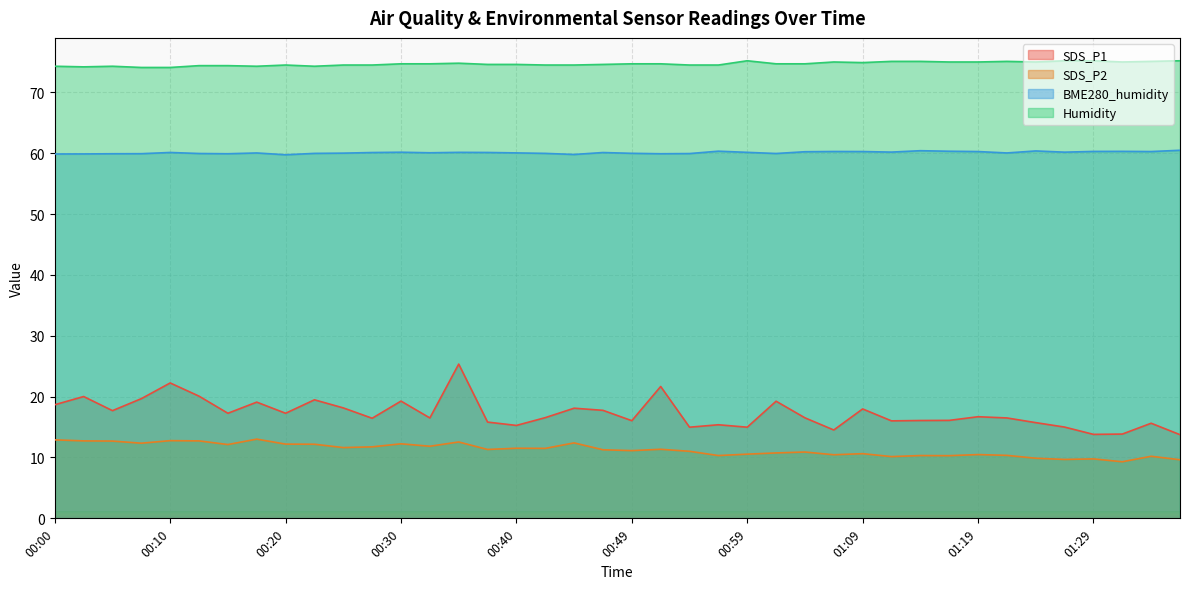

Where is BME280_humidity nearest to the value 60?

00:49